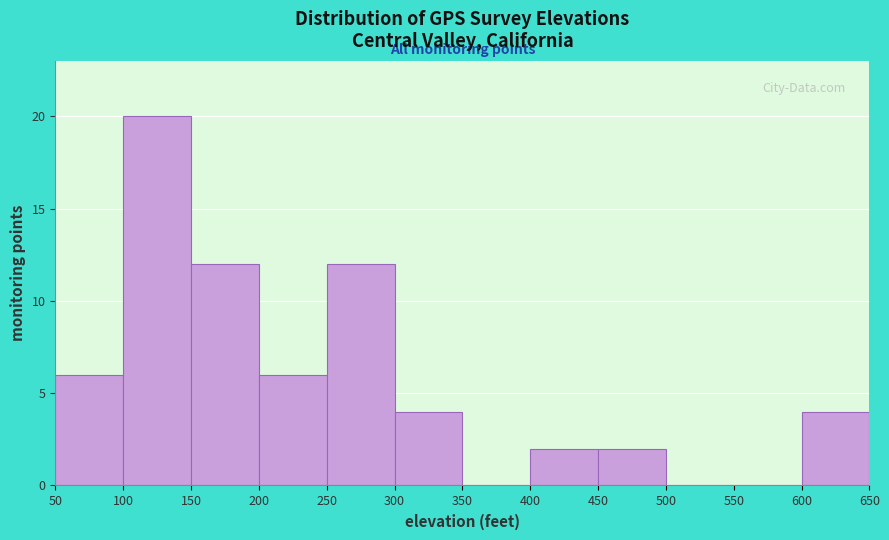

Over which range of the x-axis is the bar tallest?

100 to 150